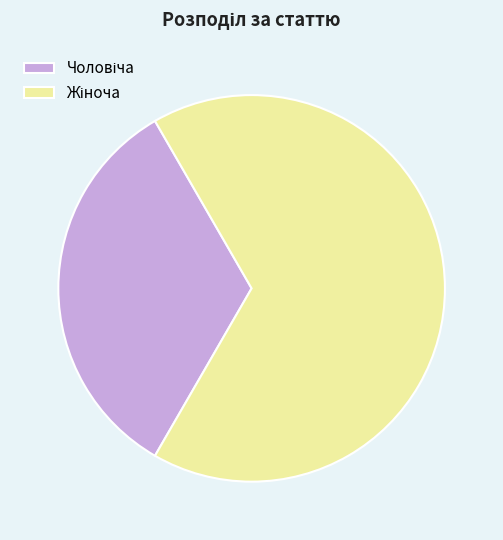

Is there a majority slice in this chart?

Yes